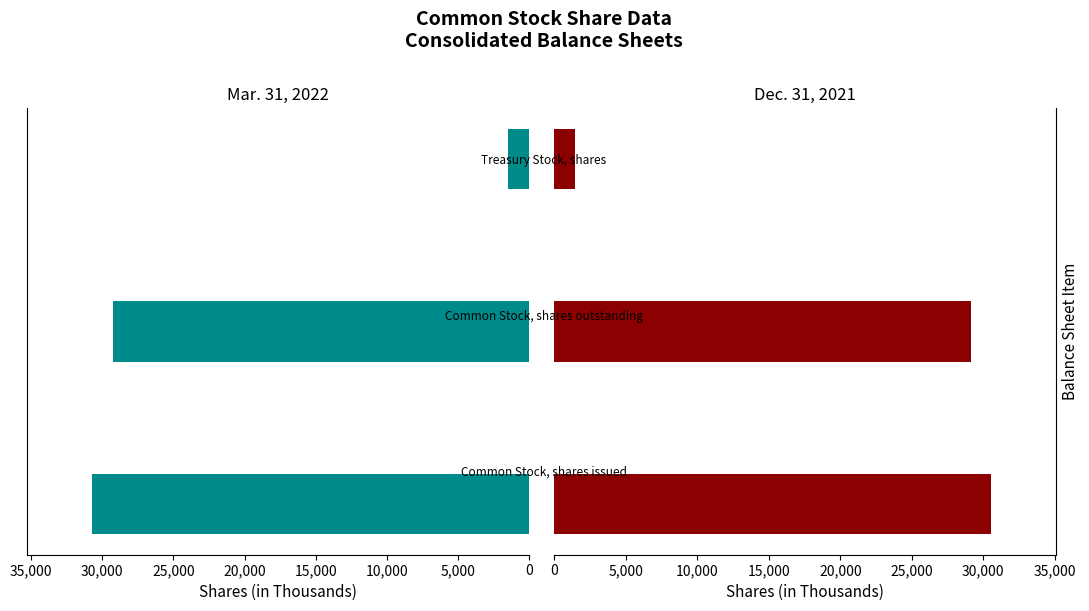

At how many categories does at least one series exceed 16349?

2